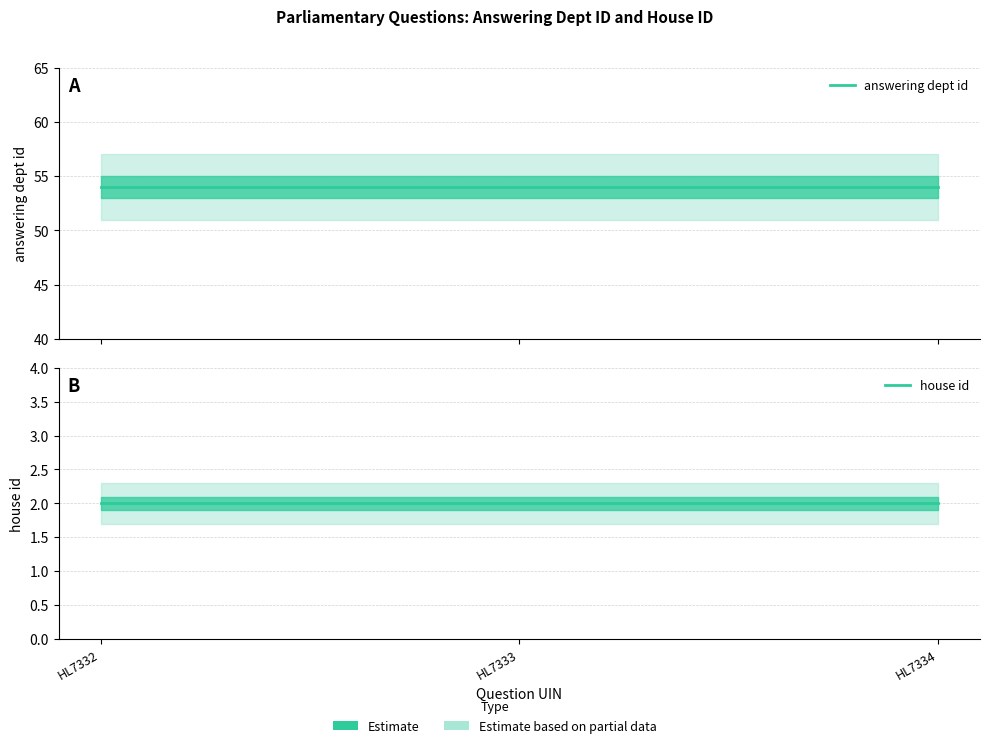

Which category has the lowest value across all series?

HL7332